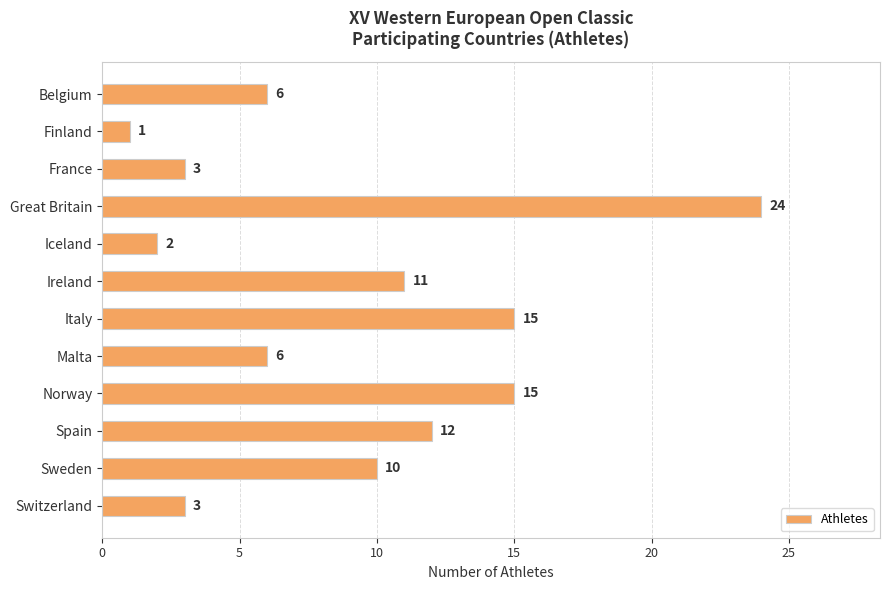

Where is the data nearest to the value 12?

Spain